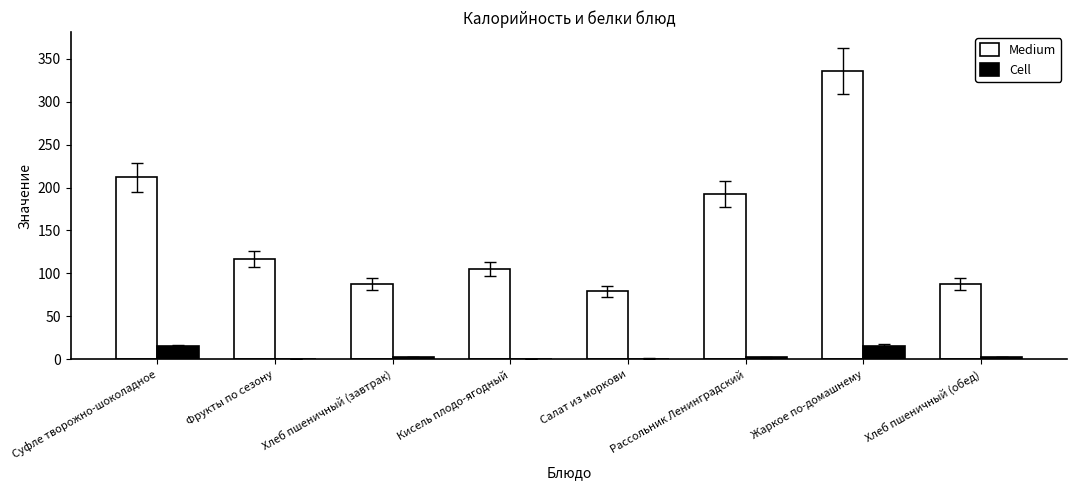

What is the sum of all Medium values?

1217.4